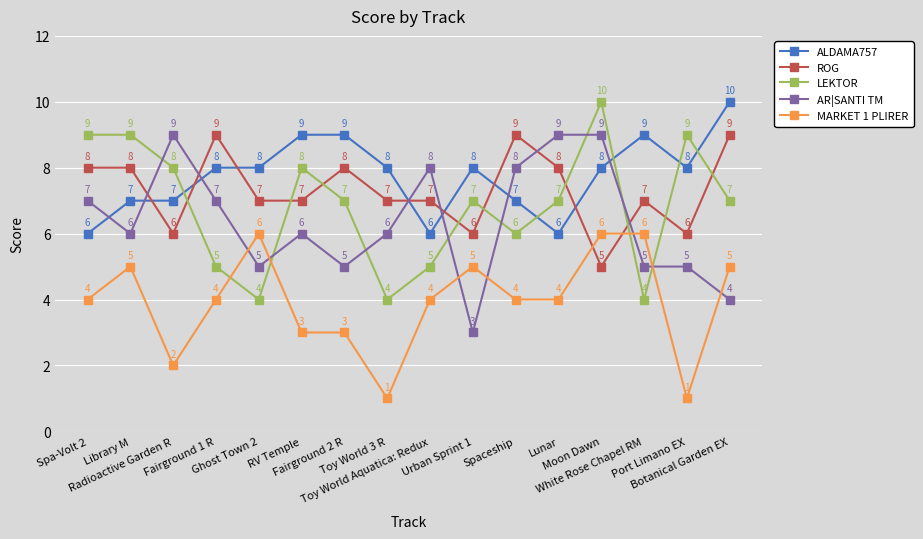

True or false: ALDAMA757 has a value of 6 at Toy World Aquatica: Redux.

True